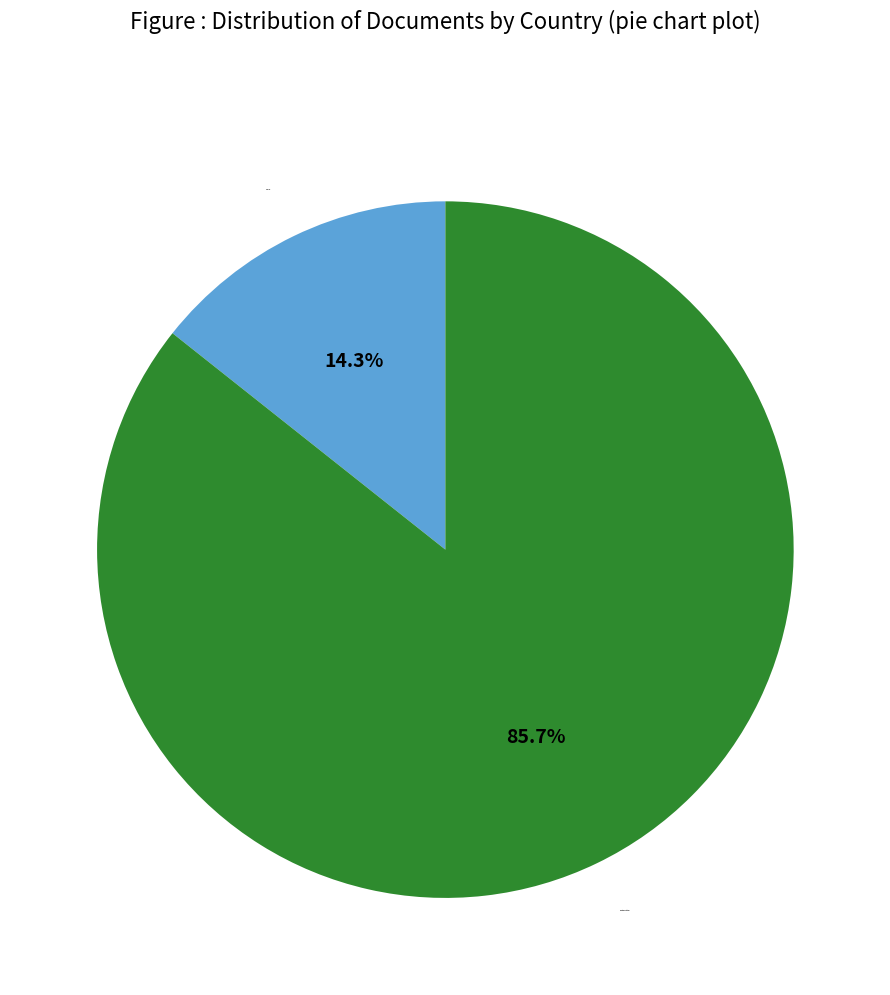

Which has a higher value, United States or Canada?

United States